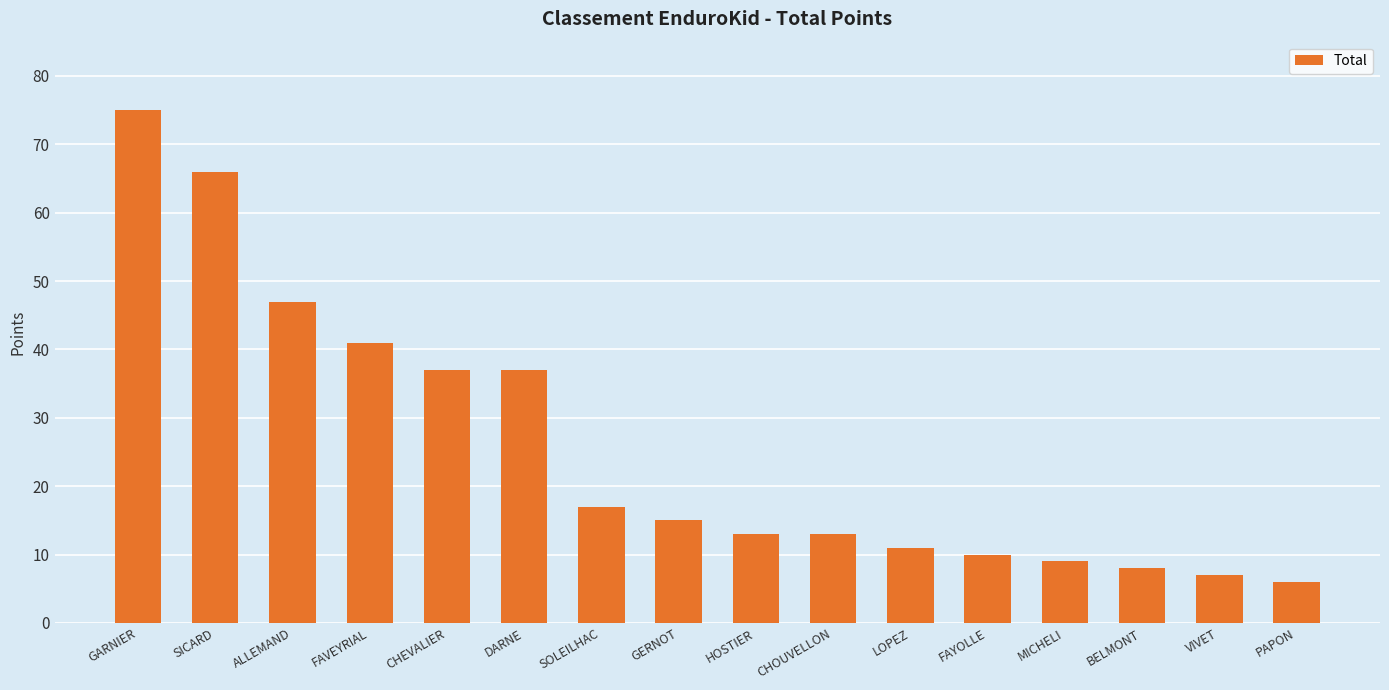

Approximately how many times larger is the value at GERNOT compared to GARNIER?

0.2